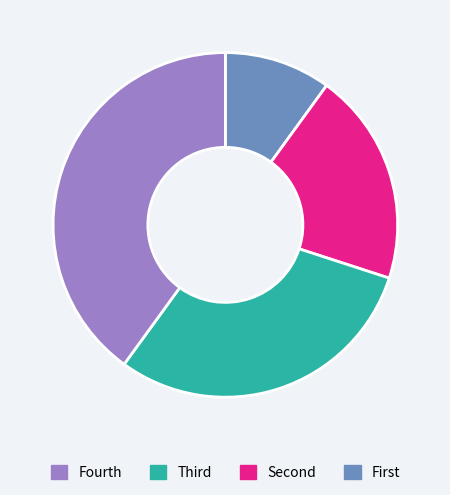

Is there a majority slice in this chart?

No